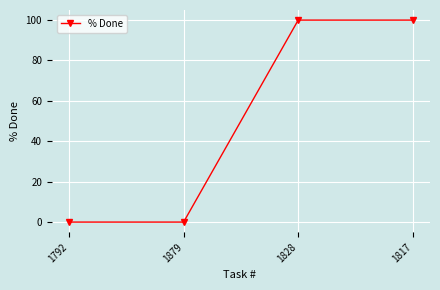

What is the label of the 3rd point from the left?

1828